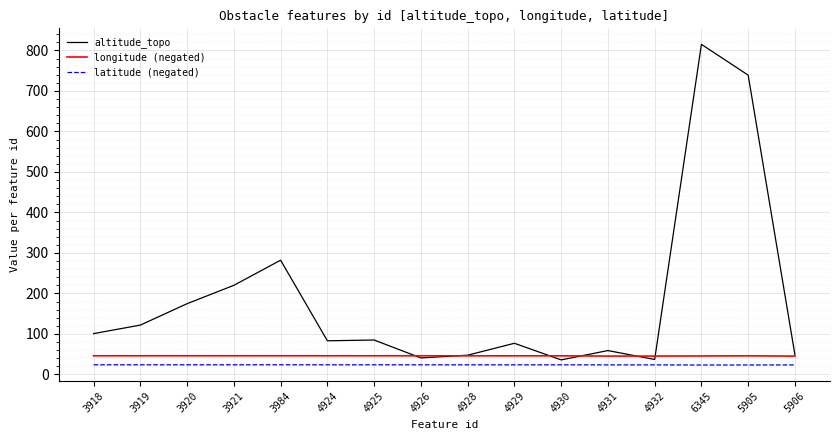

At how many categories does at least one series exceed 449?

2